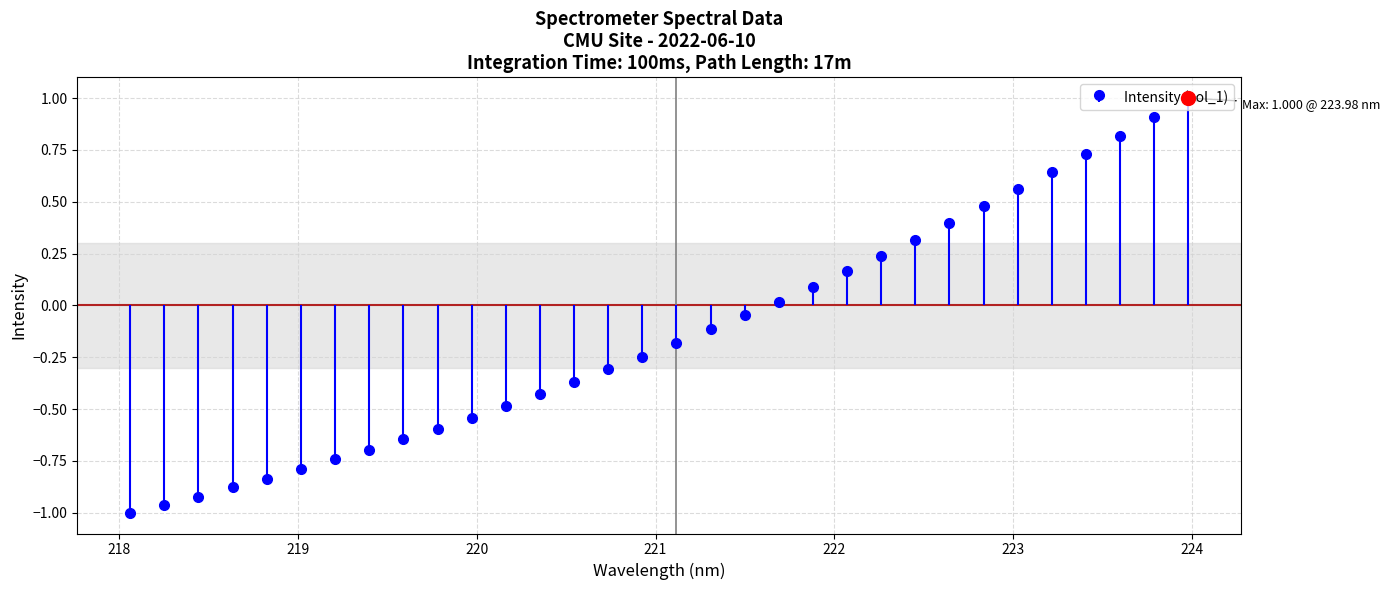

True or false: the data has more than 2 interior local peaks.

False